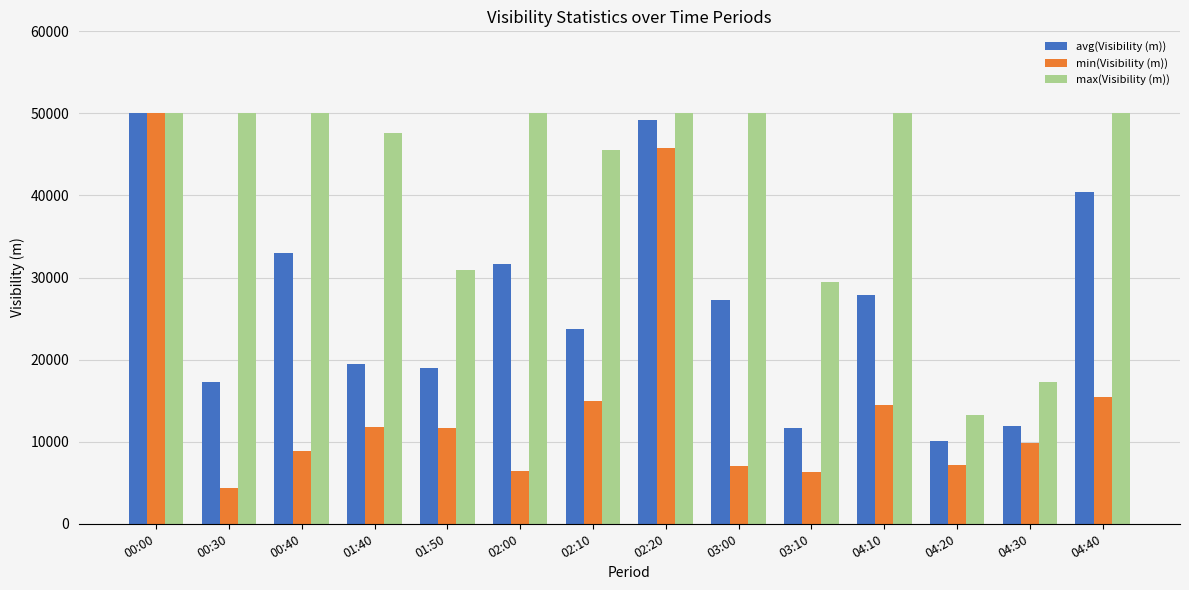

At 00:40, list the series in order from largest to smallest.

max(Visibility (m)), avg(Visibility (m)), min(Visibility (m))